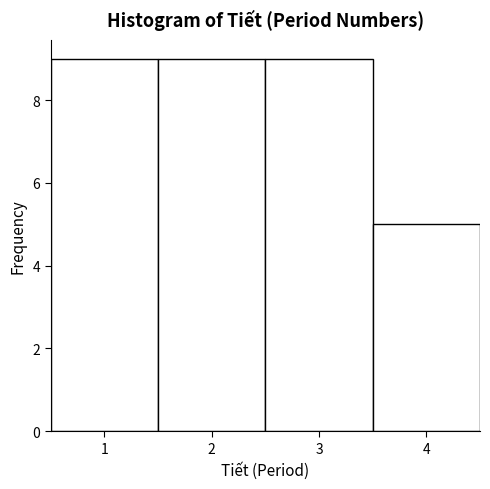

How tall is the bar that spans 0.5 to 1.5 on the x-axis? The values are not printed on the chart, so give them approximately, as read against the axis.

9